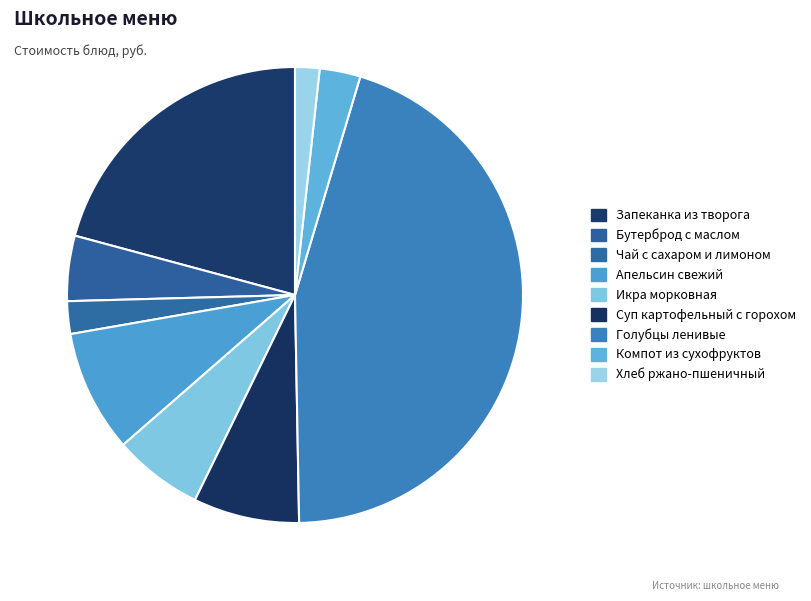

How many slices are in this pie chart?

9